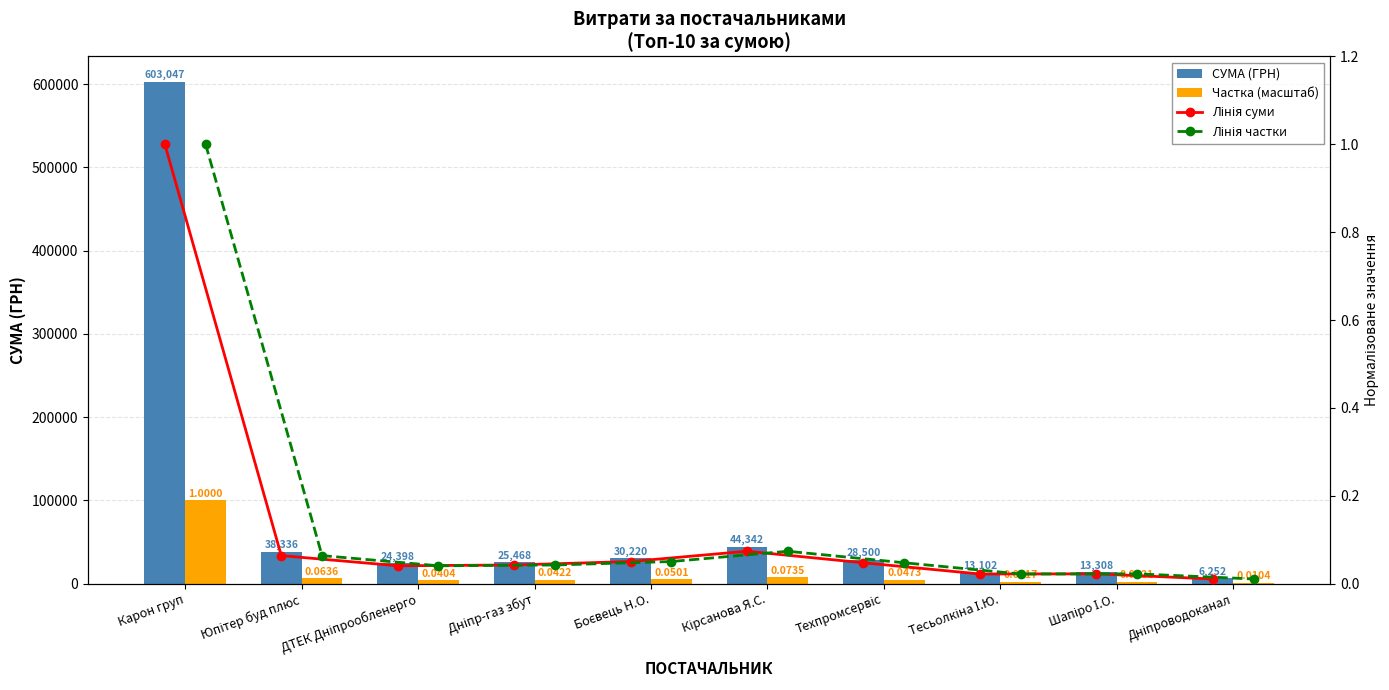

At which label is Лінія суми closest to 0?

Дніпроводоканал